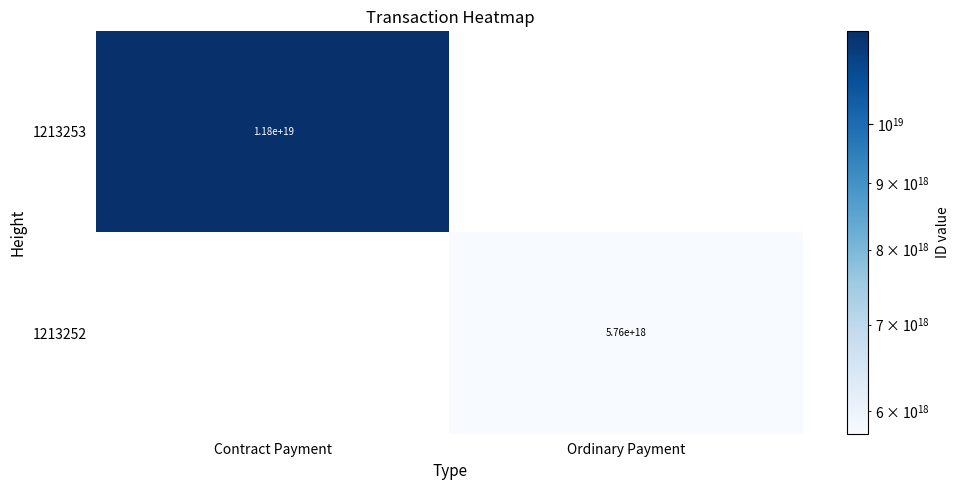

Is it true that 1213253 equals 6257380083463923712 at Contract Payment?

False